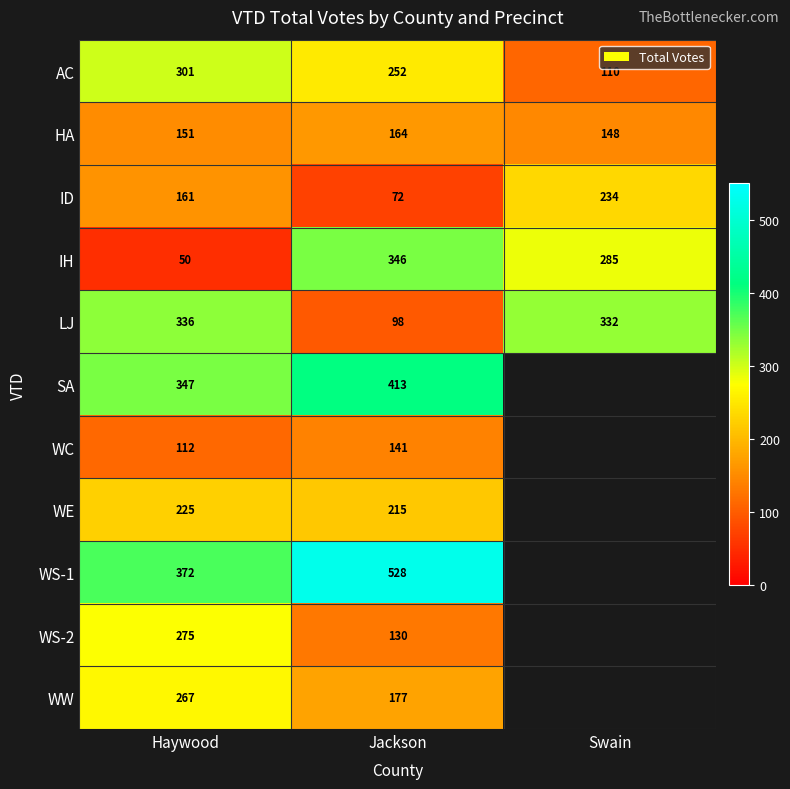

What is the total value across all series at Jackson?

2536